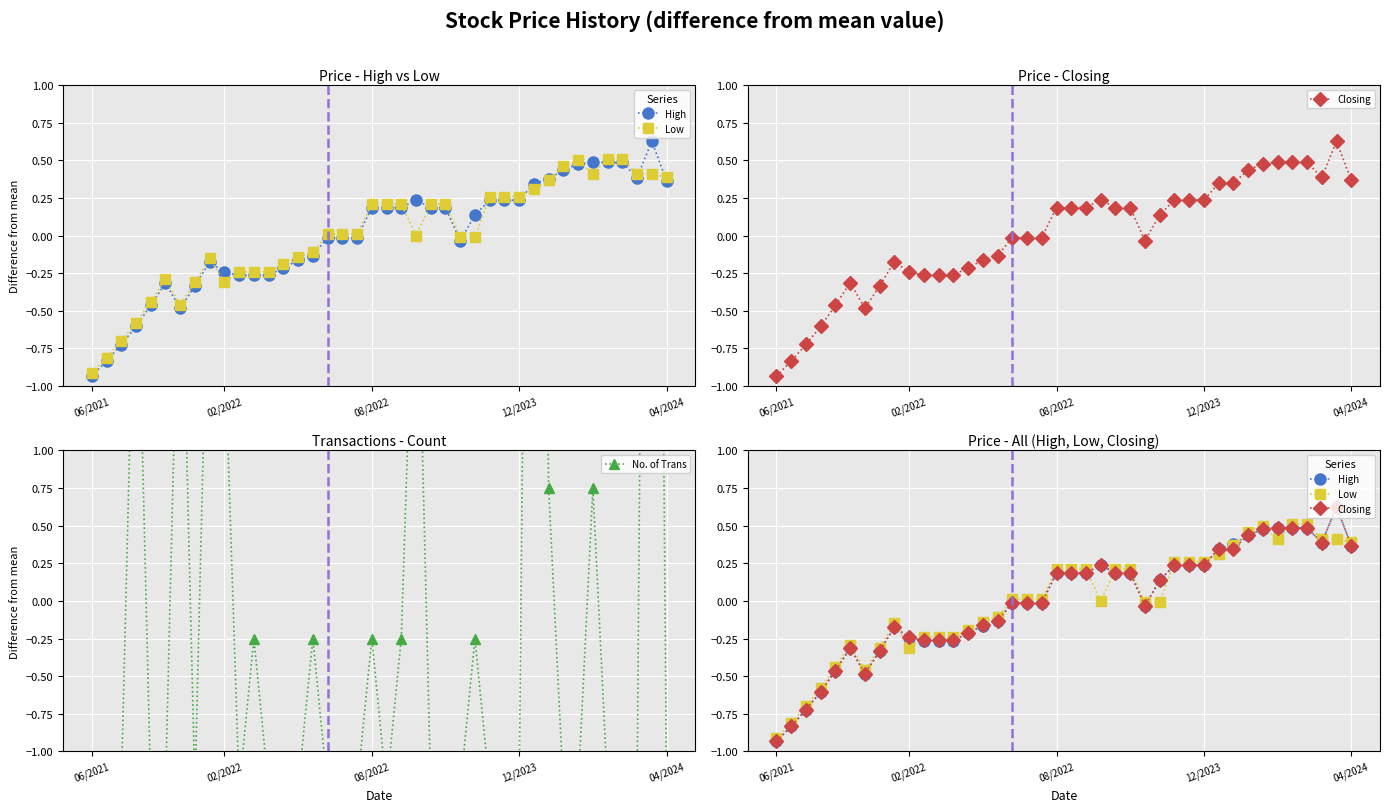

What position from the right is 13?

27